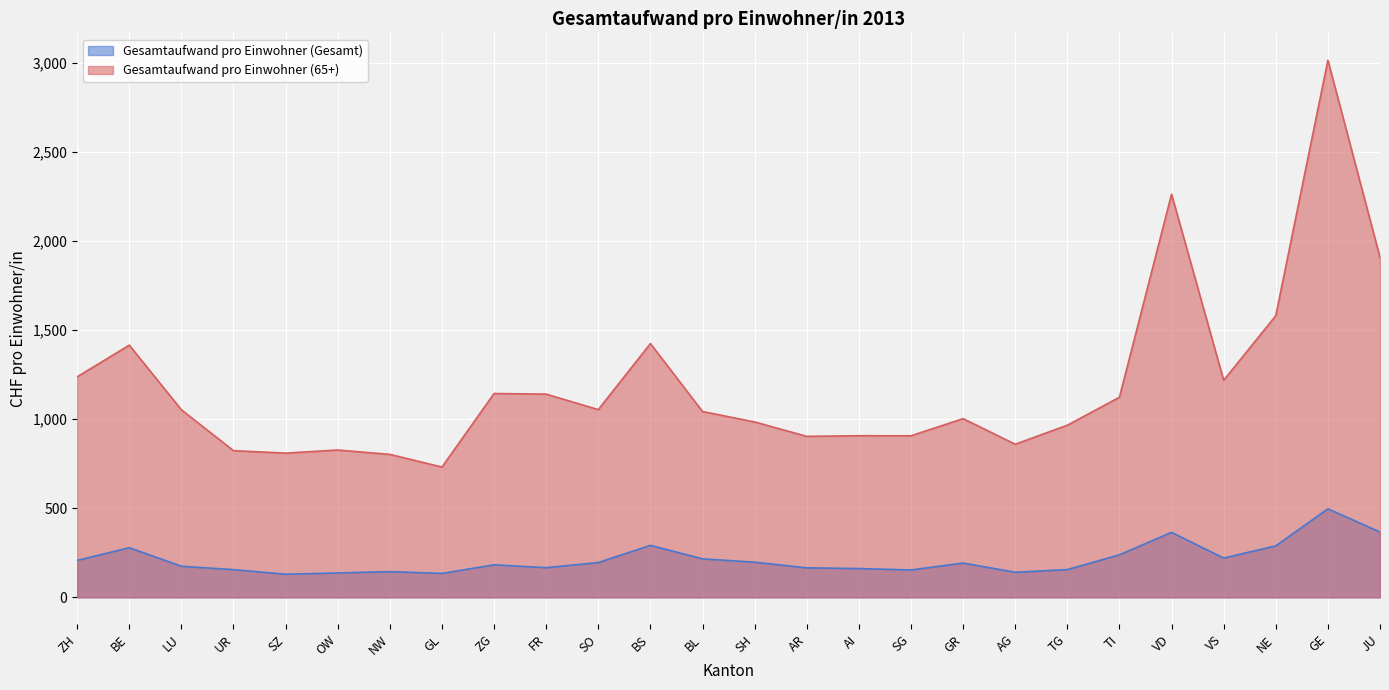

True or false: Gesamtaufwand pro Einwohner (Gesamt) has more than 1 points higher than both neighbors.

True